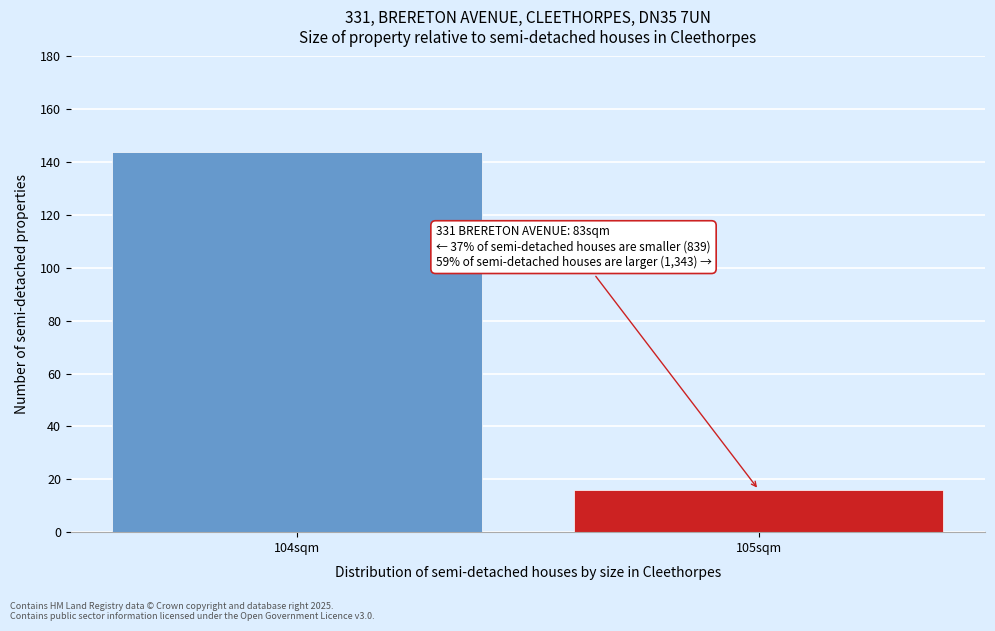

Reading right to left, what are all the values shown in this chart?

16	144